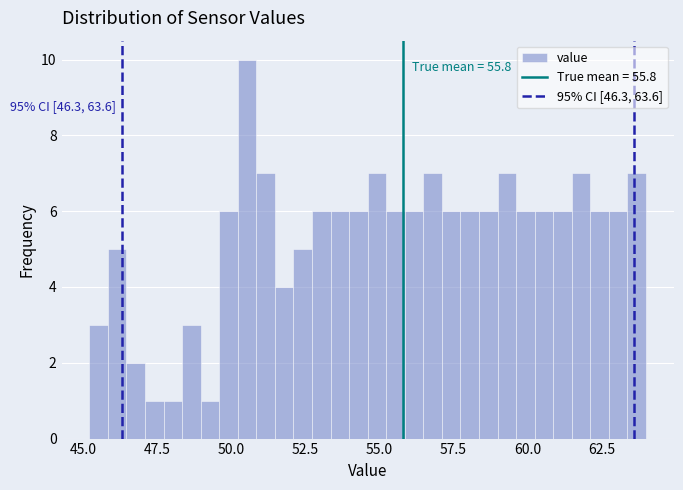

Read against the x-axis, roughly where is the centre of the tallest bar?

50.5